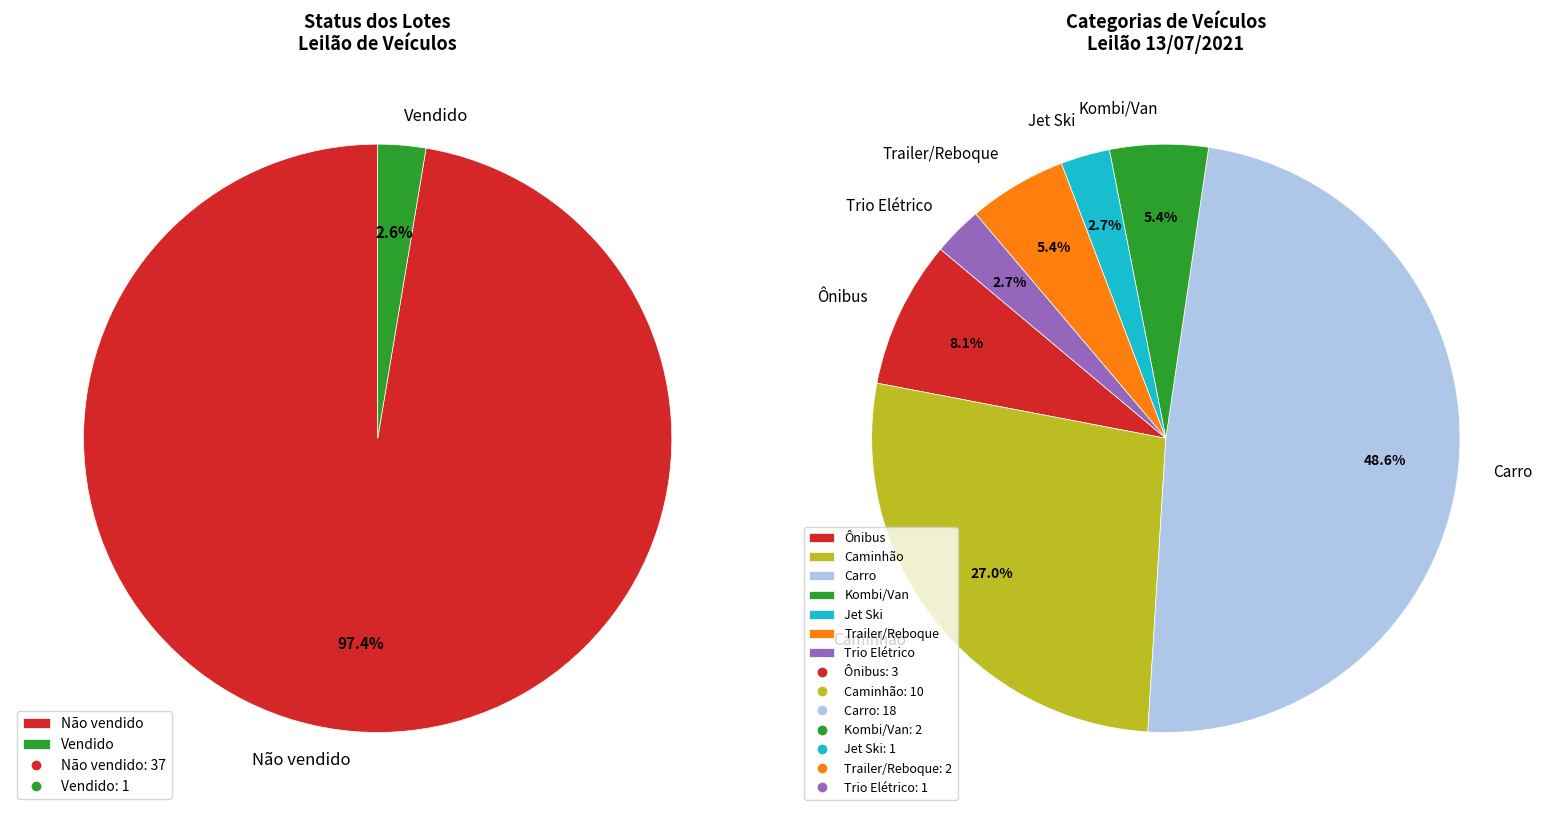

What percentage do Não vendido and Vendido together represent?

100.0%